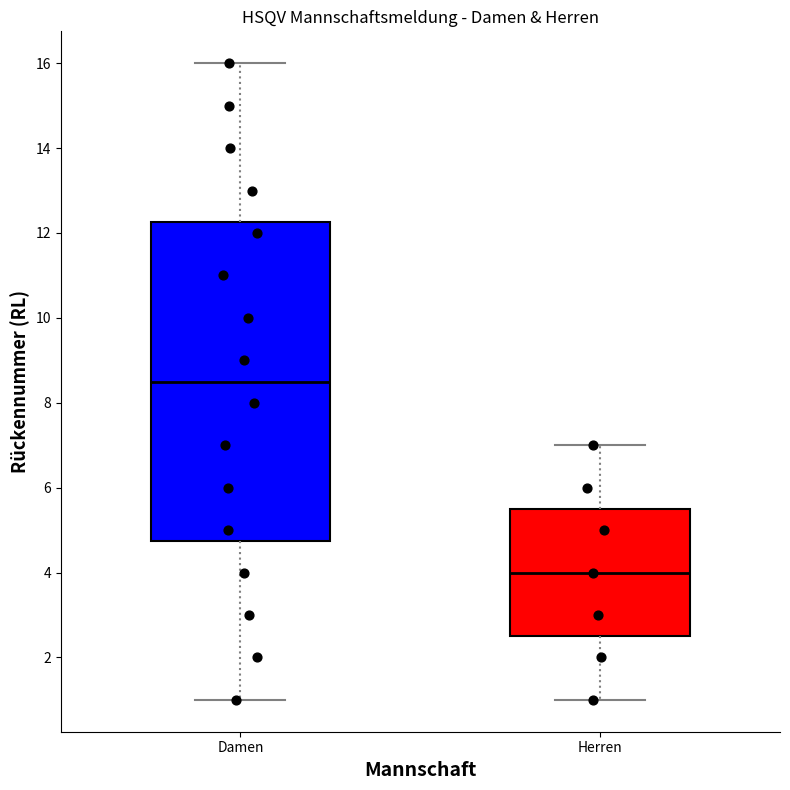

Reading left to right, transcribe this box plot: for each box, give where its median line is, the range the box spans, and where its two whiskers end, as read against the y-axis. The values are not printed on the chart, so give them approximately, as read against the axis.

Damen: median 8.6, box 4.8 to 12.2, whiskers 1.0 to 16.0
Herren: median 4.0, box 2.6 to 5.6, whiskers 1.0 to 7.0